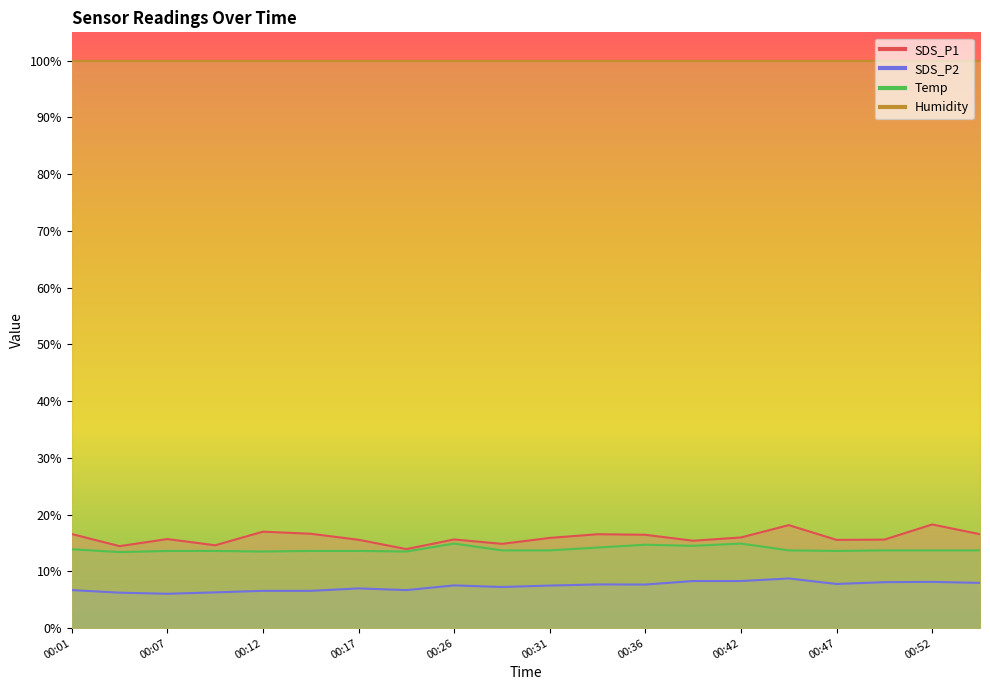

At which category does SDS_P1 reach its first local valley?

00:04